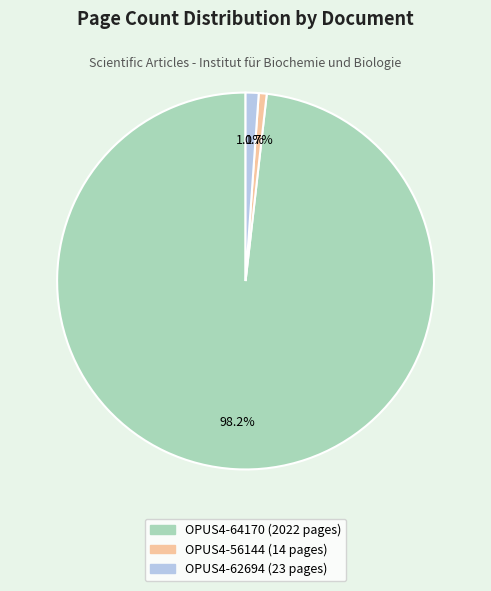

Does OPUS4-62694 represent more than half of the total?

No